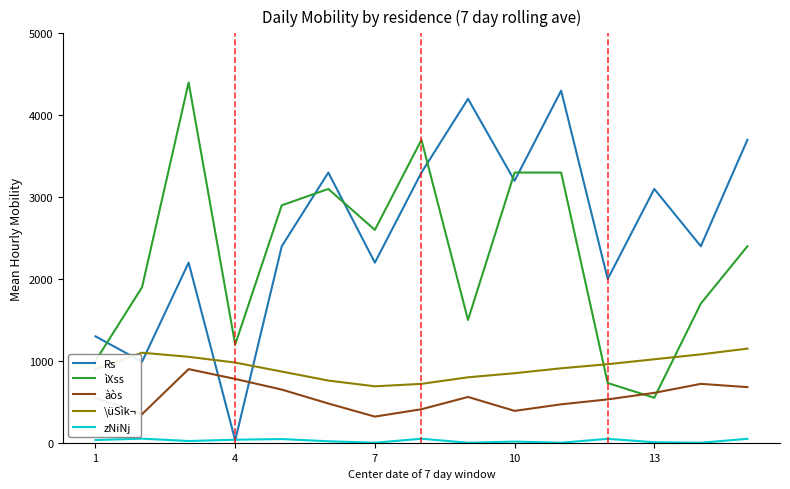

True or false: àòs and zNiNj intersect in this chart.

False